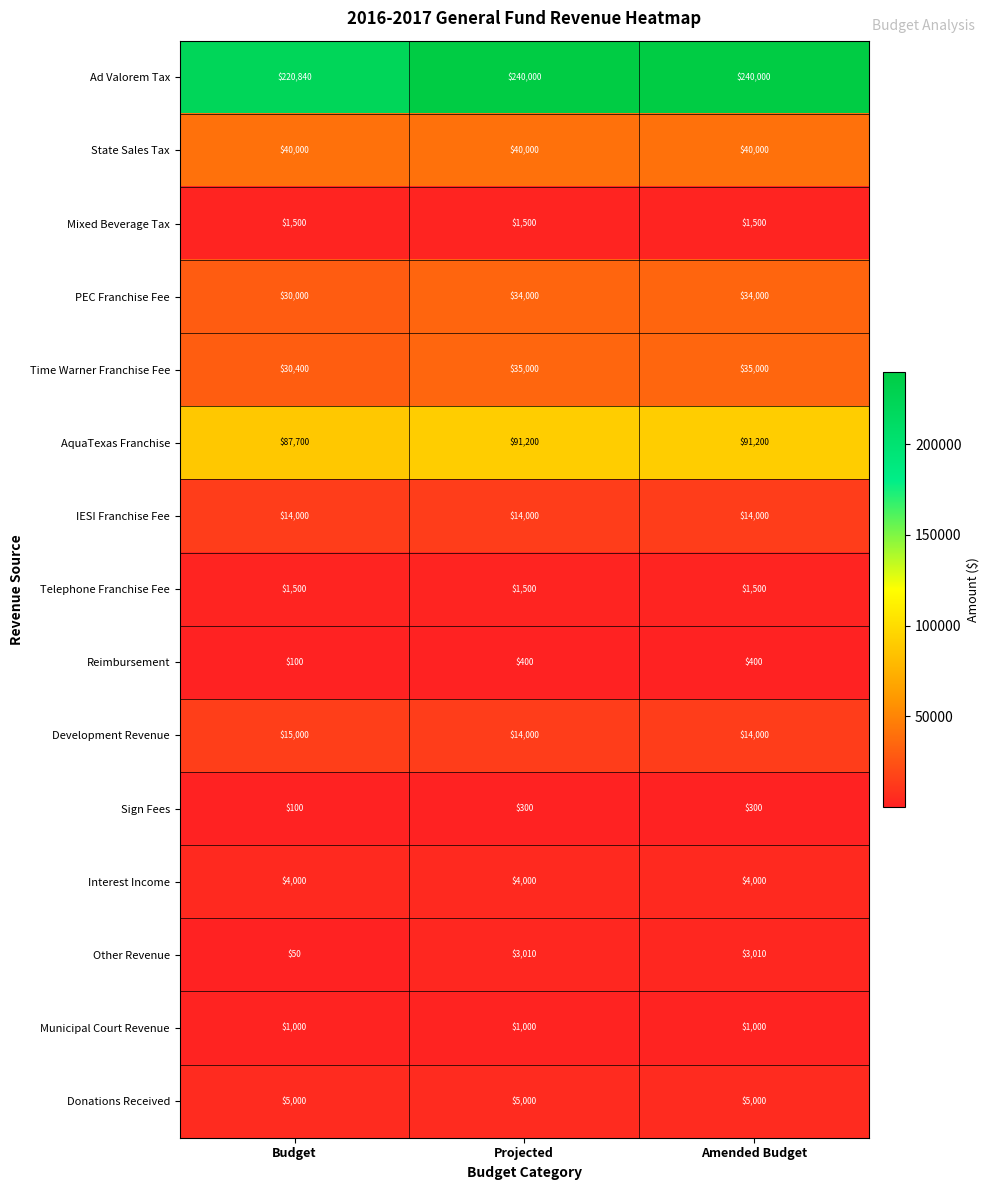

Count the Reimbursement values in the range 100 to 400.

3